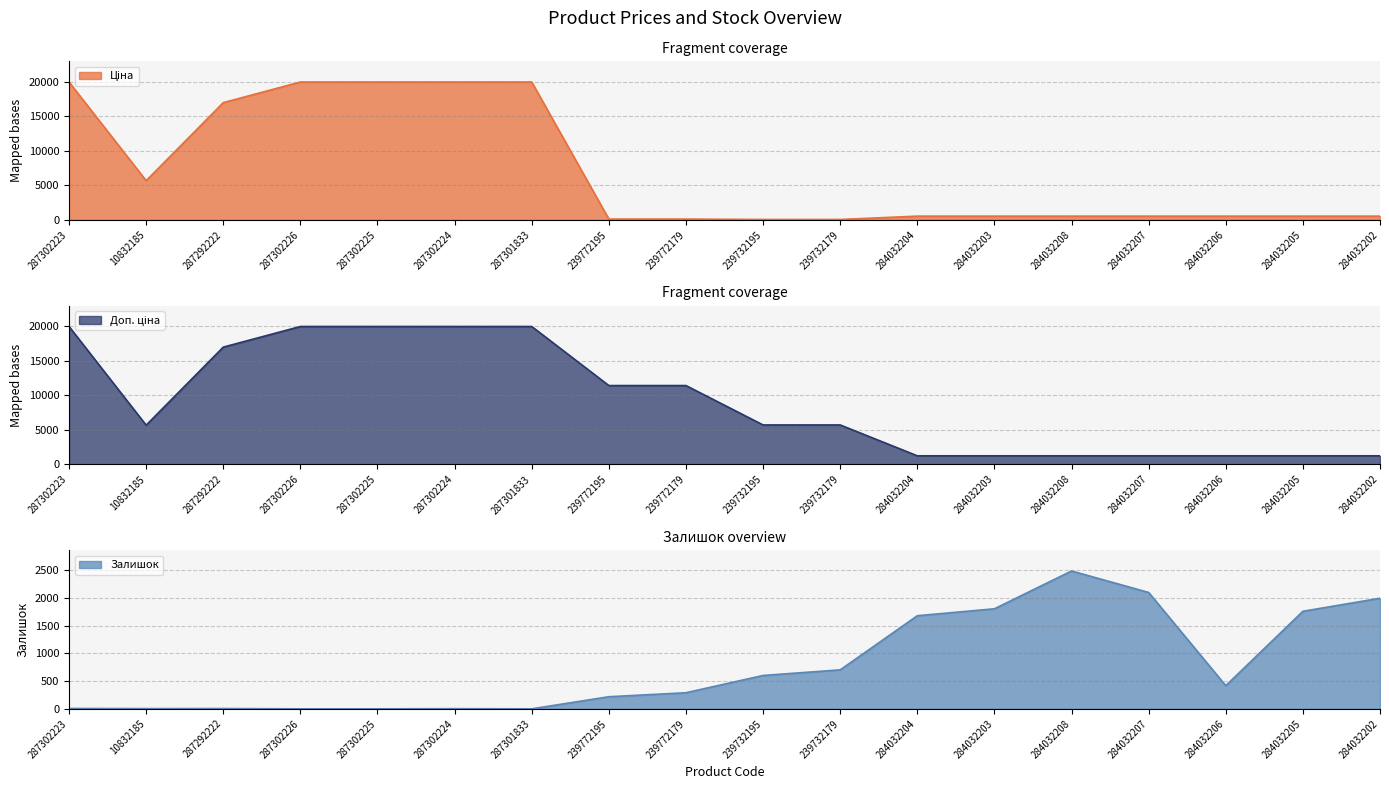

Rank the series at 284032208 from highest to lowest value.

Залишок, Доп. ціна, Ціна